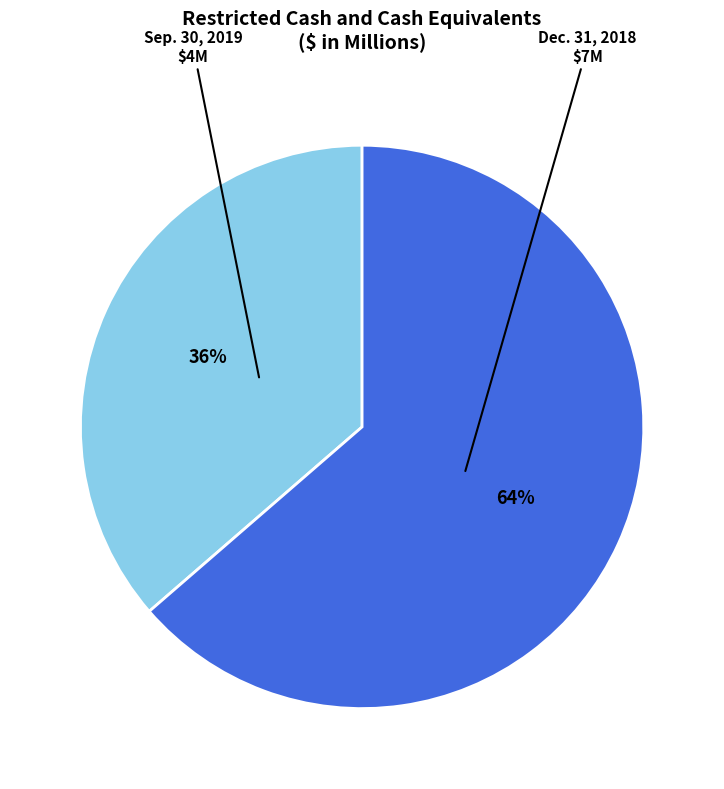

Does any single category account for the majority?

Yes